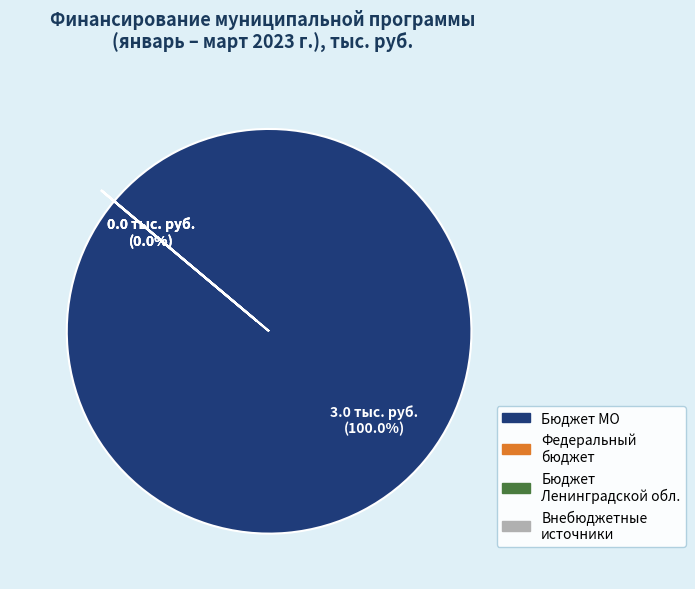

Between Средства бюджета МО «Ивангородское городское» and Средства федерального бюджета, which is larger?

Средства бюджета МО «Ивангородское городское»